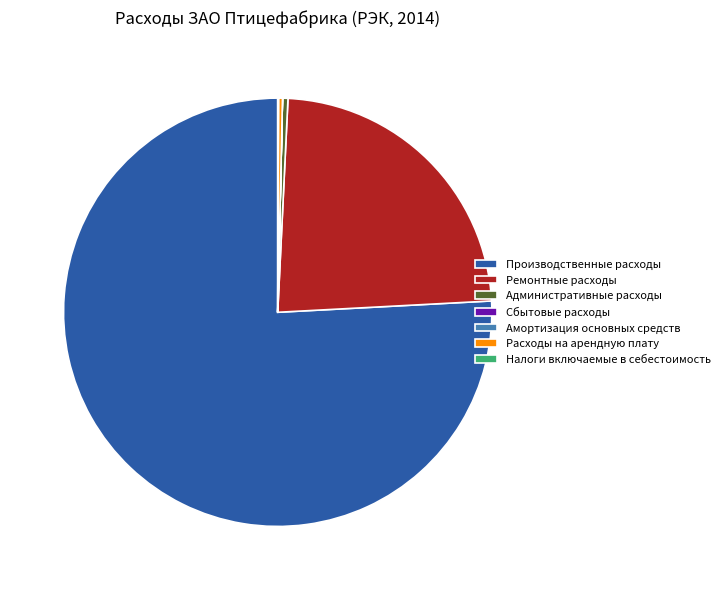

What is the largest slice in the pie chart?

Производственные расходы